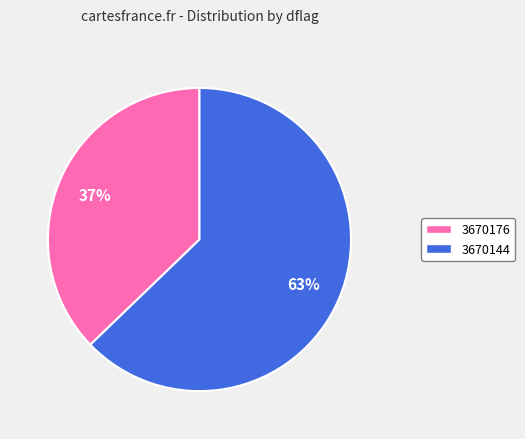

What is the ratio of the value at 3670144 to the value at 3670176?

1.7